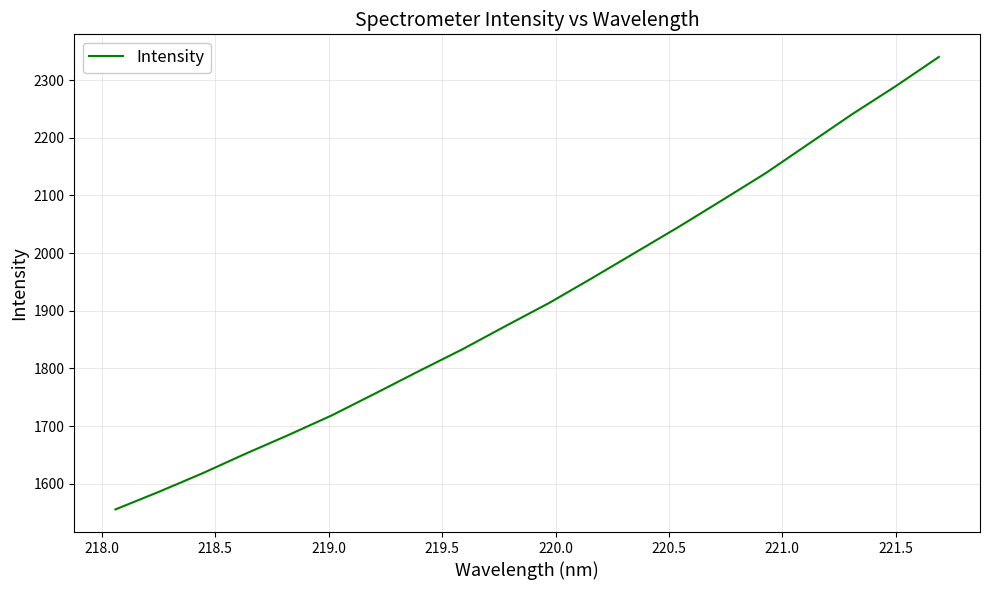

What is the greatest value displayed?

2340.4